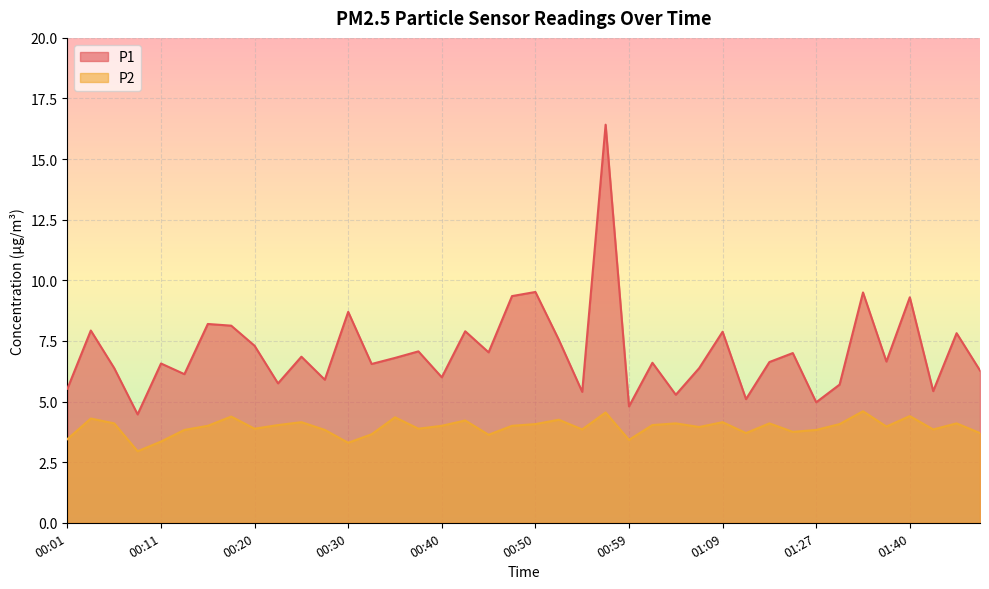

Which series has the largest total across all categories?

P1